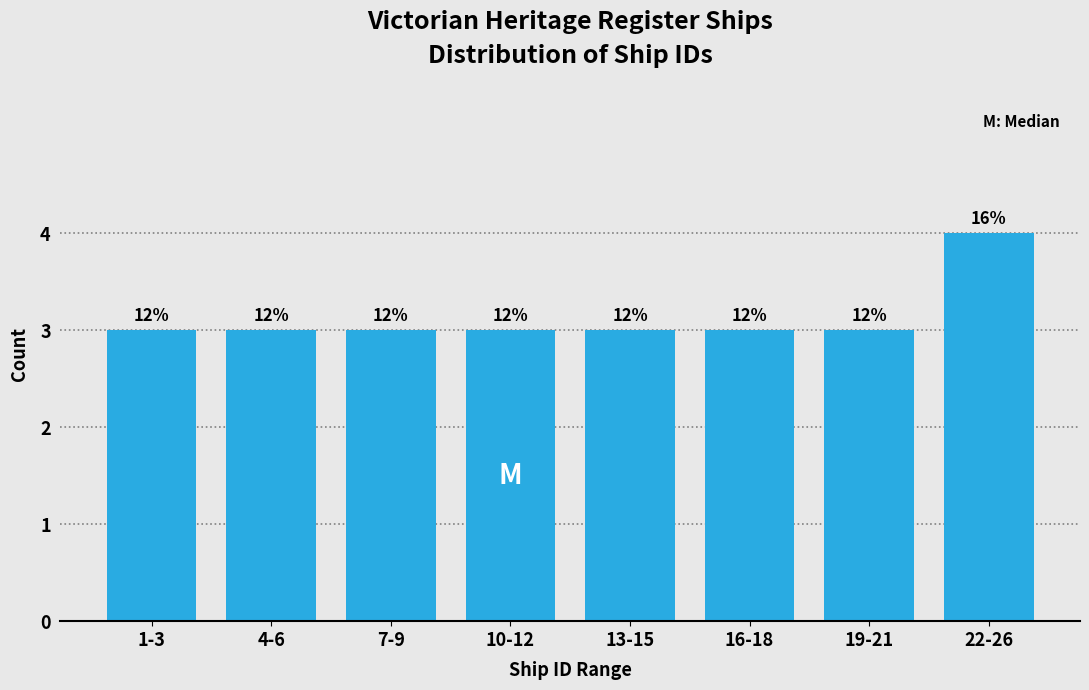

How many bars are there in total?

8